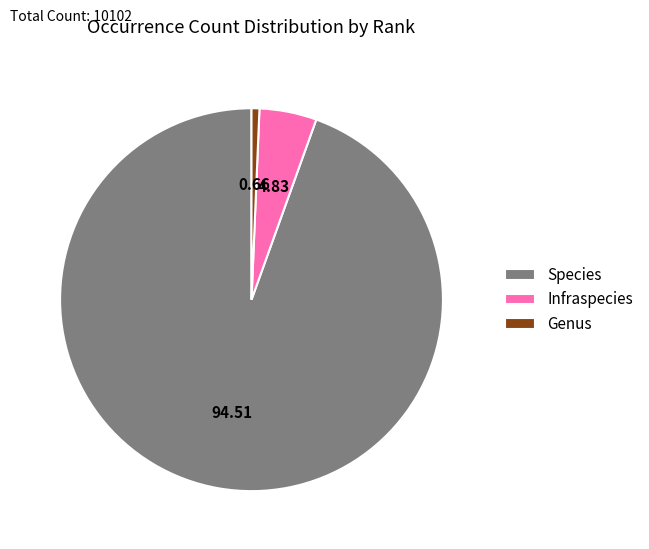

Which category has the smallest portion of the pie?

Genus